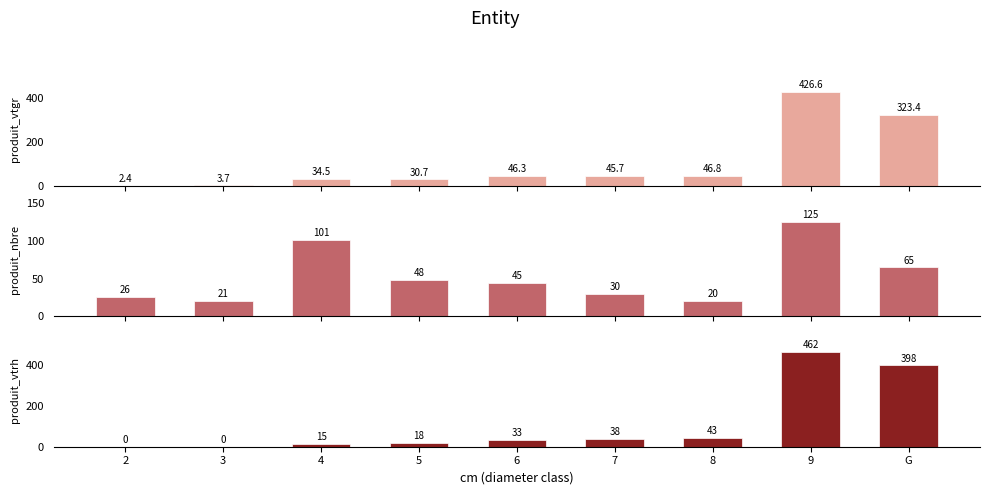

What is the label of the 6th bar from the right?

5